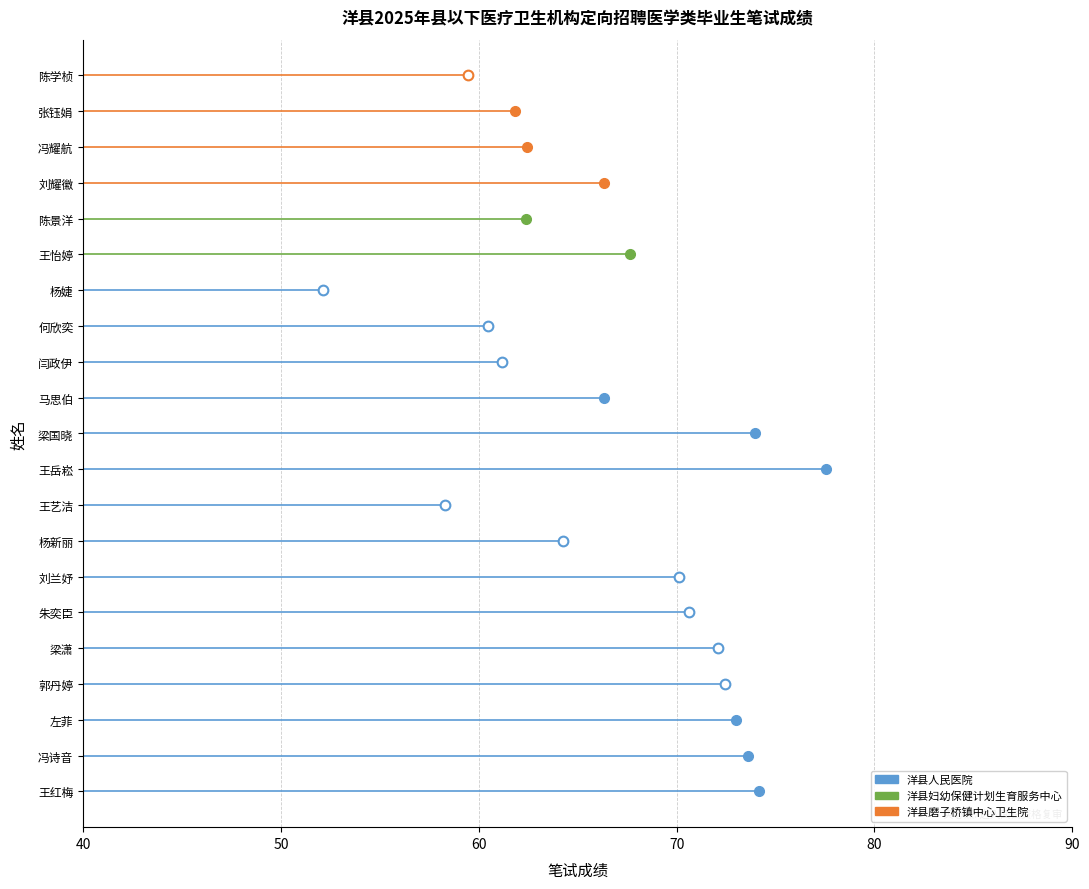

The value at 刘耀徽 is 43.6. True or false?

False